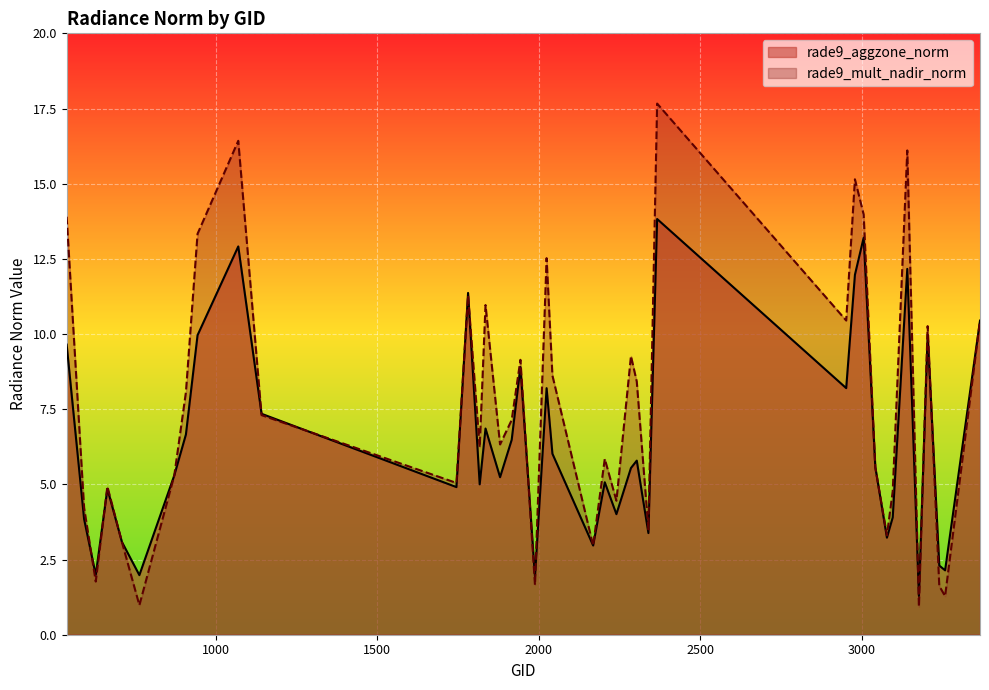

What is the smallest value displayed?

0.9